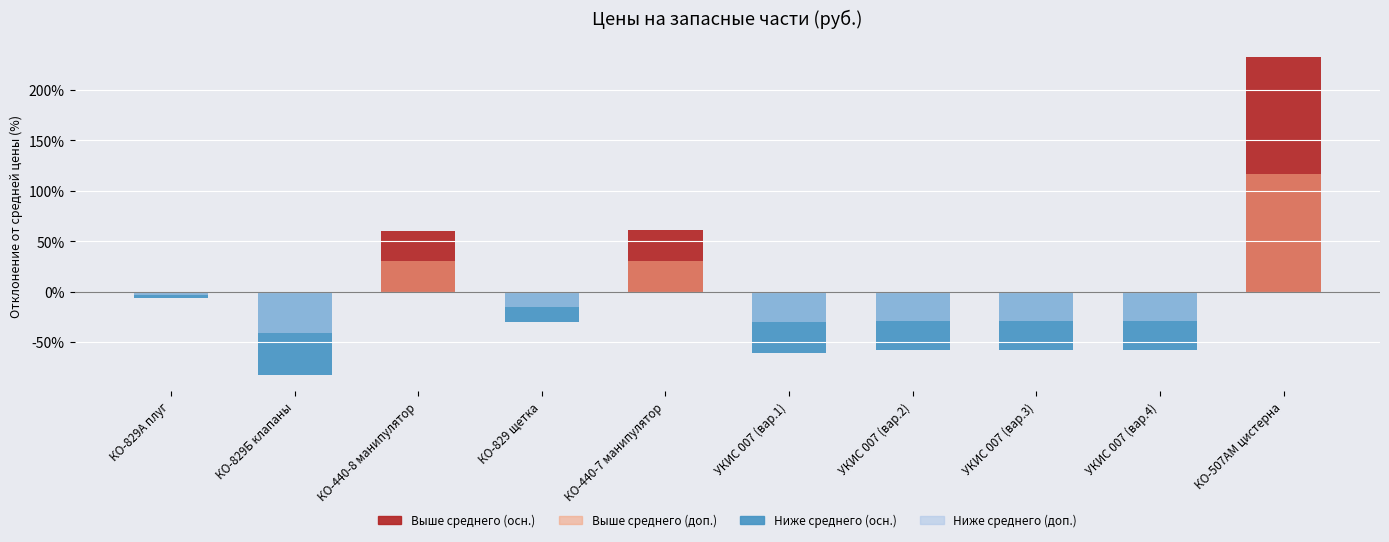

The Выше среднего (светлый) series shows 0.0 at КО-829А плуг. True or false?

True